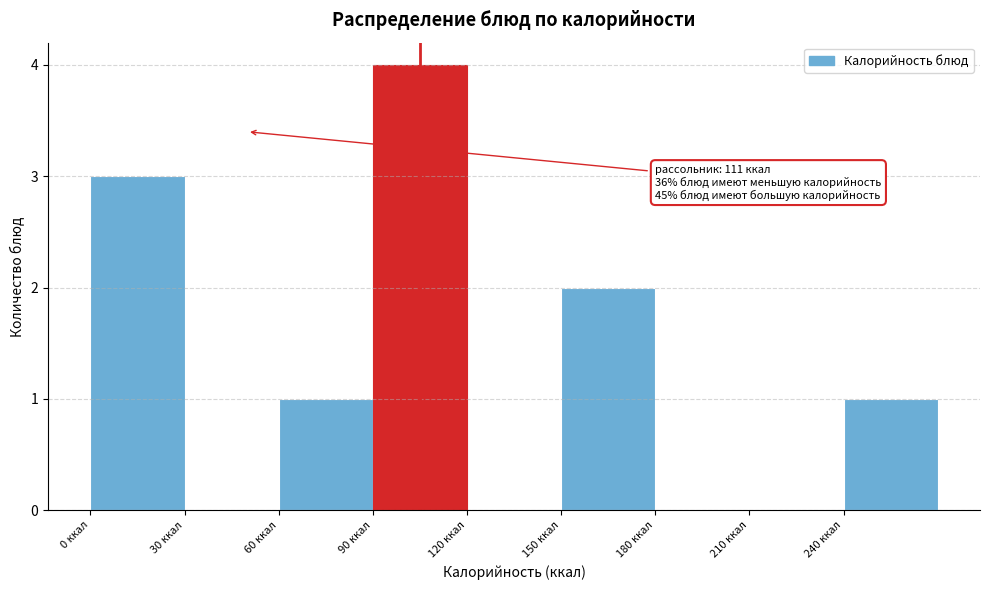

Which range on the x-axis has the tallest bar?

90 to 120